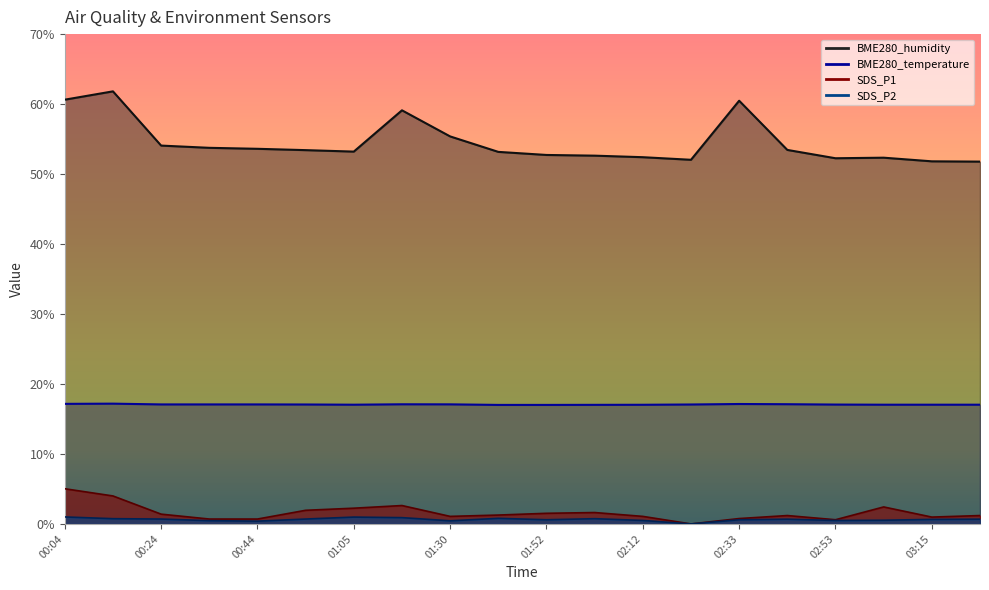

What is the label of the 8th point from the right?

02:12